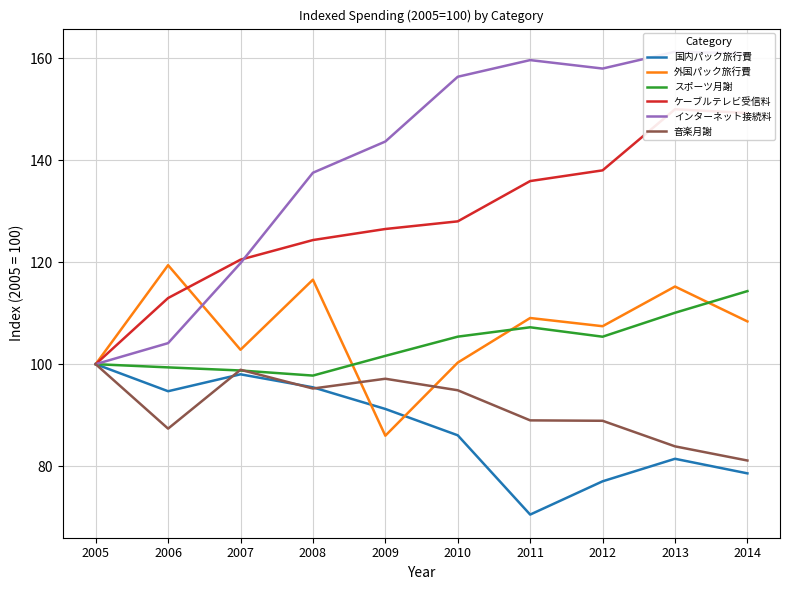

True or false: 音楽月謝 and インターネット接続料 cross at least once.

False